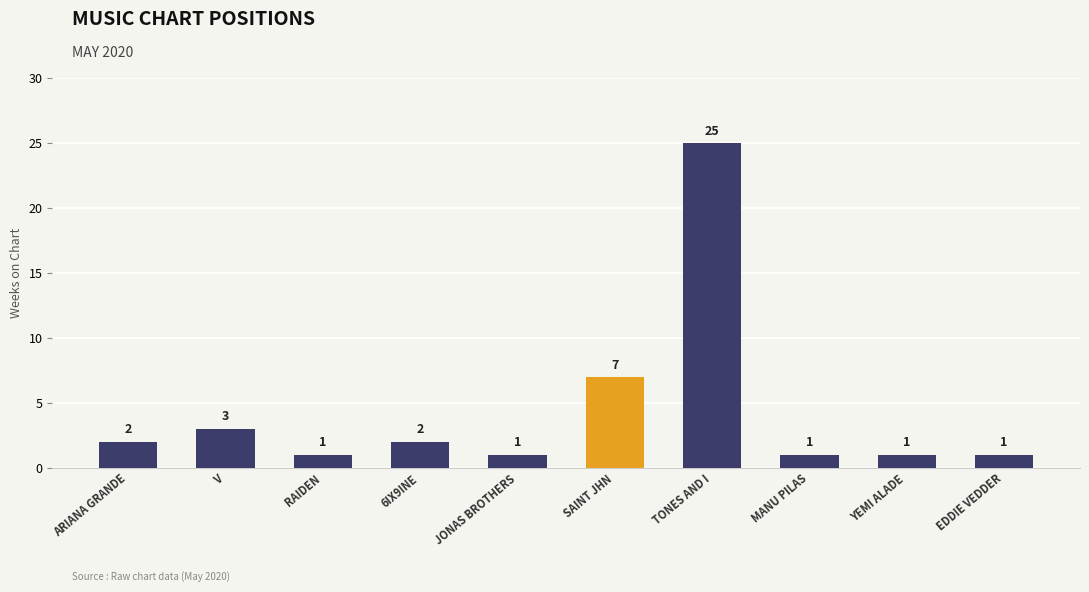

The chart shows a value of 33 at TONES AND I. True or false?

False